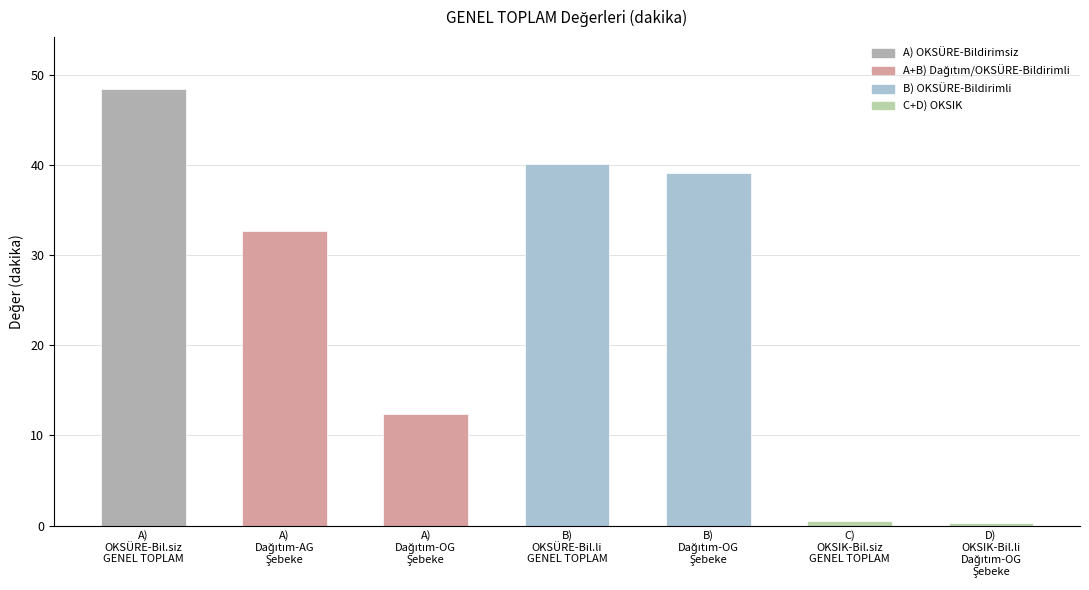

Does the chart contain any negative values?

No